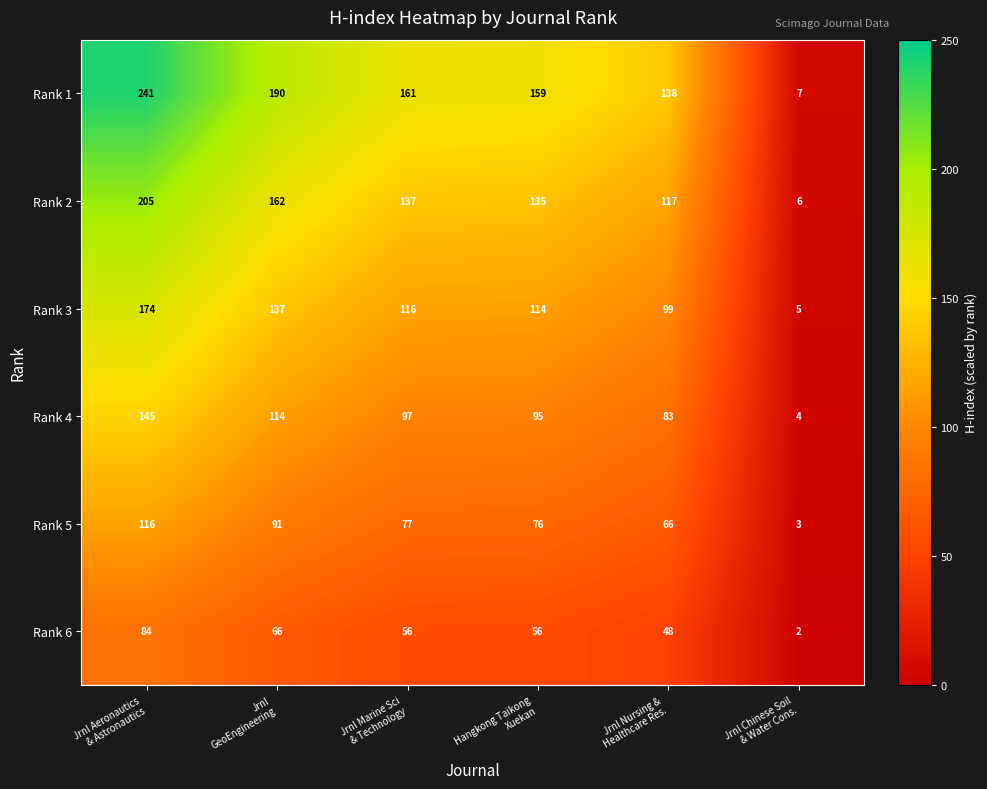

What is the lowest value of the Rank 3 series?

5